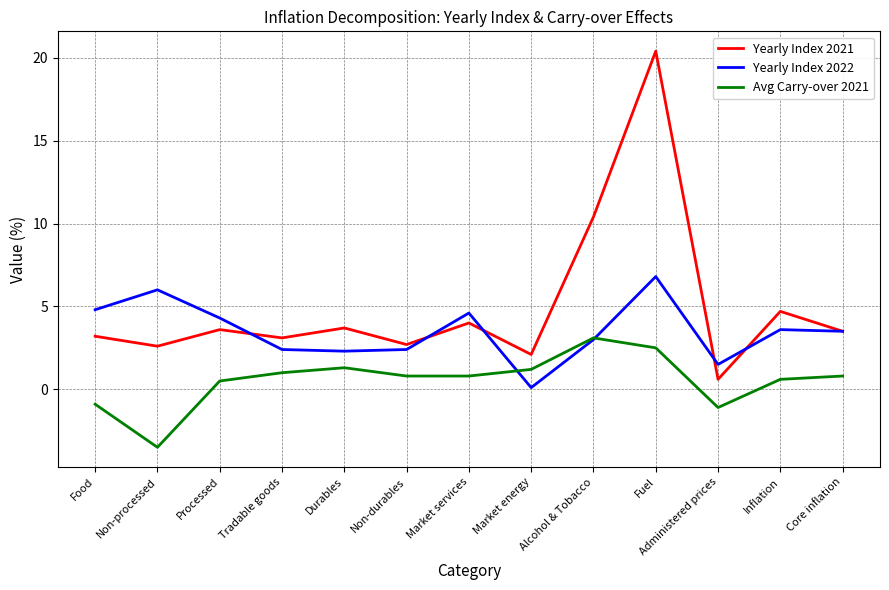

What position from the left is Market services?

7